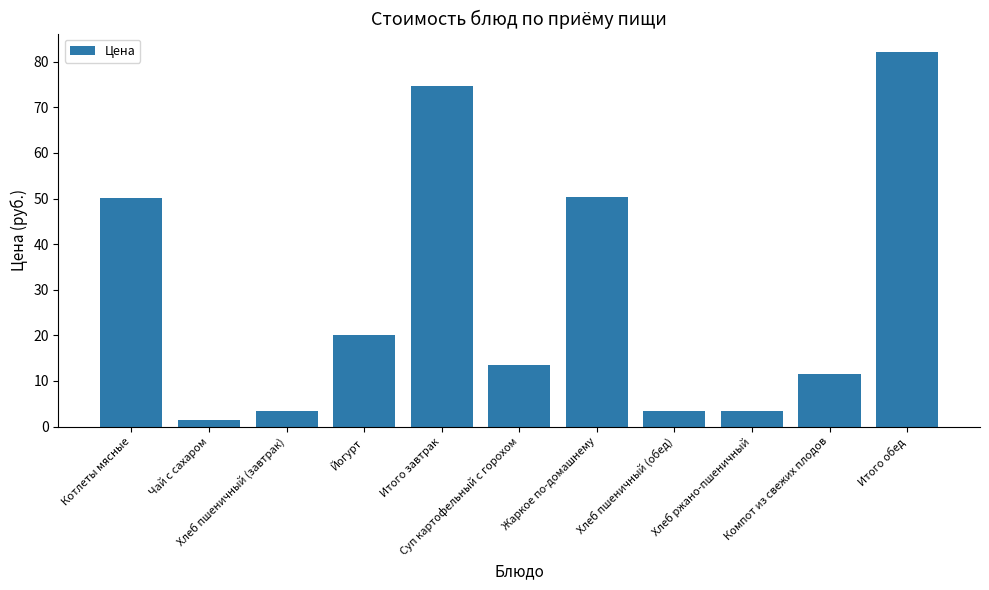

What is the greatest value displayed?

82.1